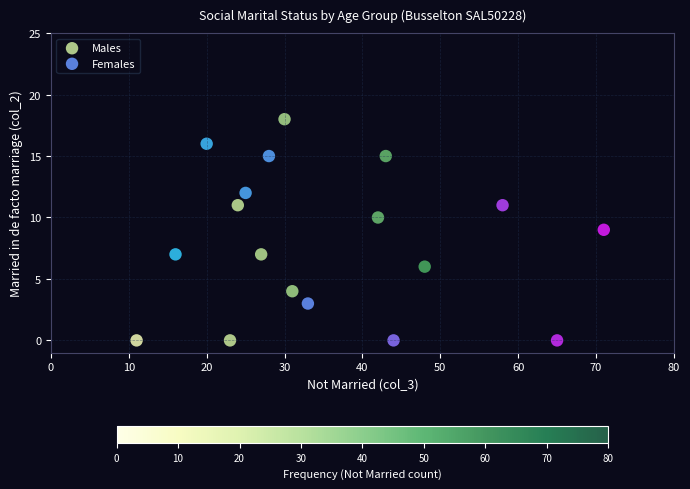

Which series has the widest spread of Y values?

Males